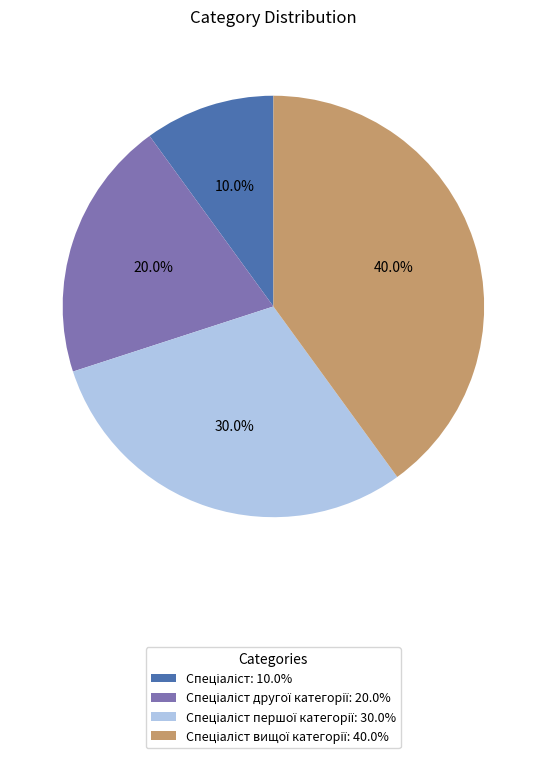

Is there a majority slice in this chart?

No